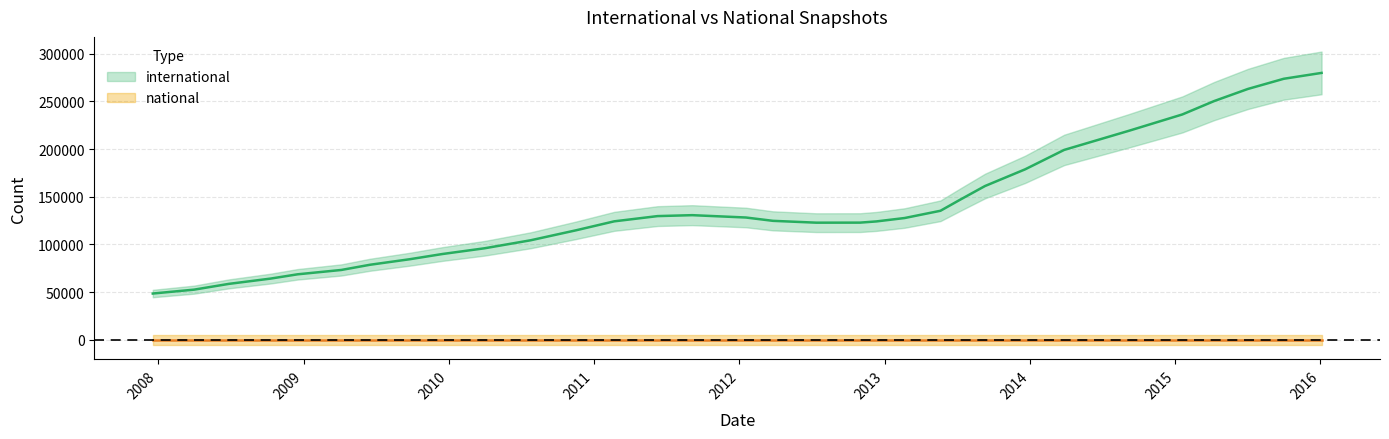

Between 2011-09-05 and 2013-02-20, which is larger?

2011-09-05